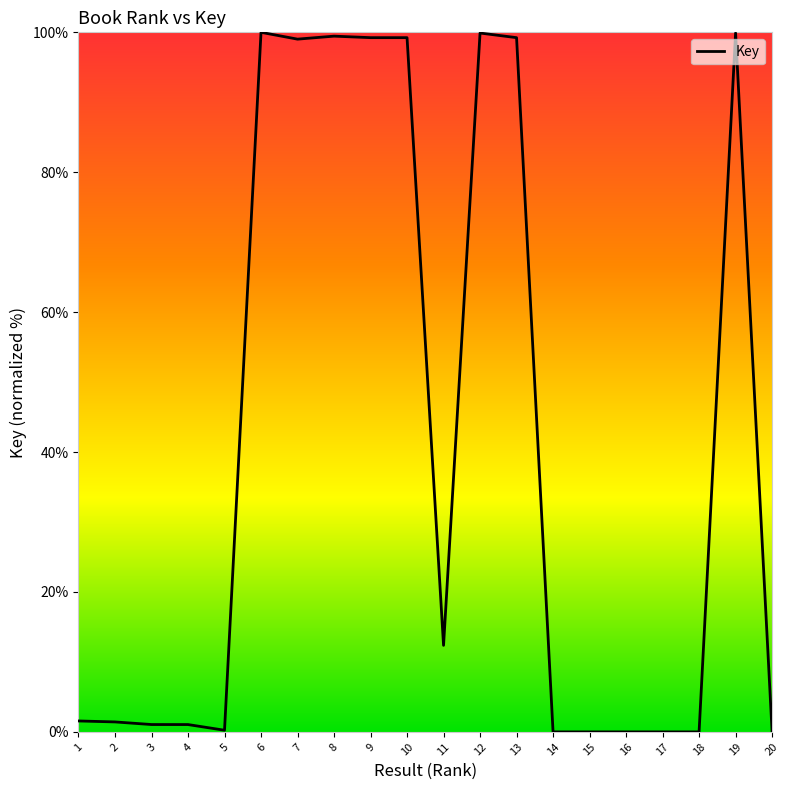

The value at 9 is 175.7. True or false?

False